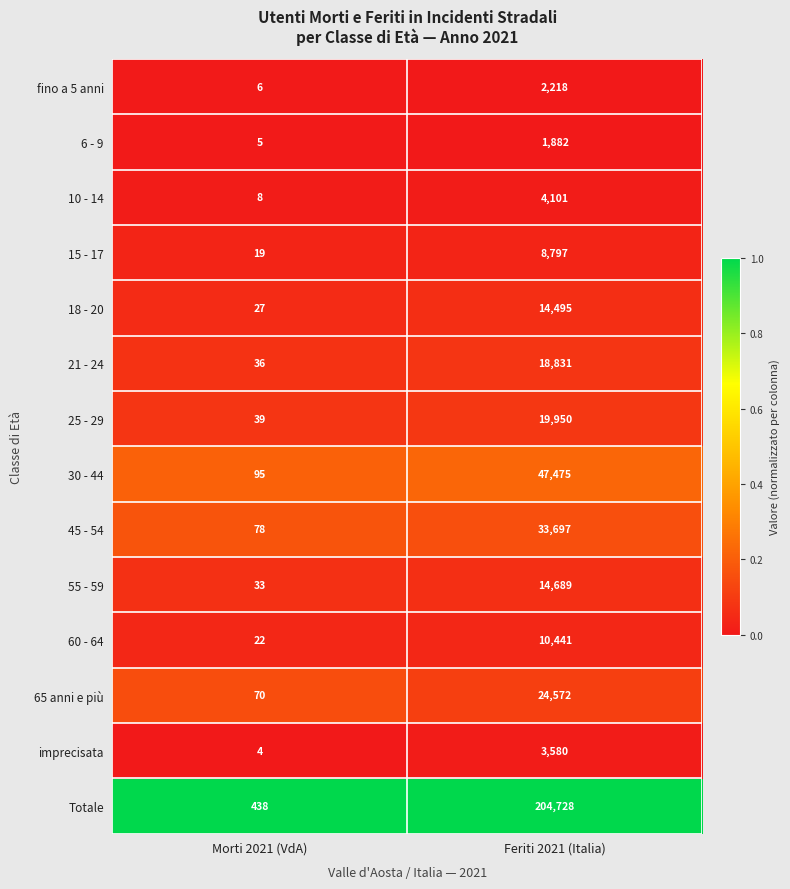

List the series in order of their peak value, highest first.

Totale, 30 - 44, 45 - 54, 65 anni e più, 25 - 29, 21 - 24, 55 - 59, 18 - 20, 60 - 64, 15 - 17, 10 - 14, imprecisata, fino a 5 anni, 6 - 9